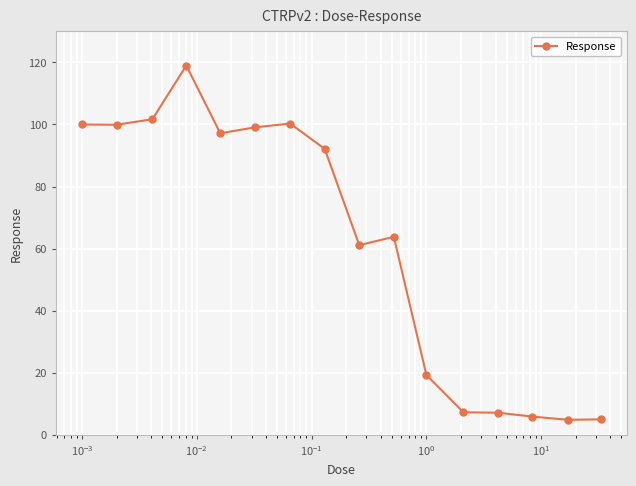

True or false: the data has more than 2 interior local peaks.

True